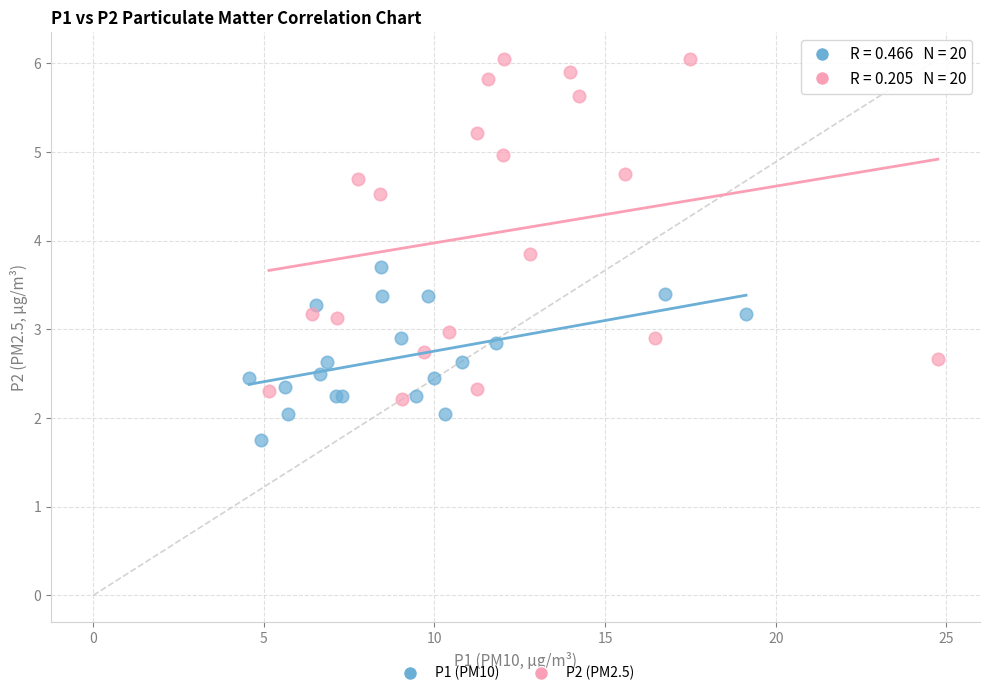

Which series contains the lowest Y value?

P1 (PM10)